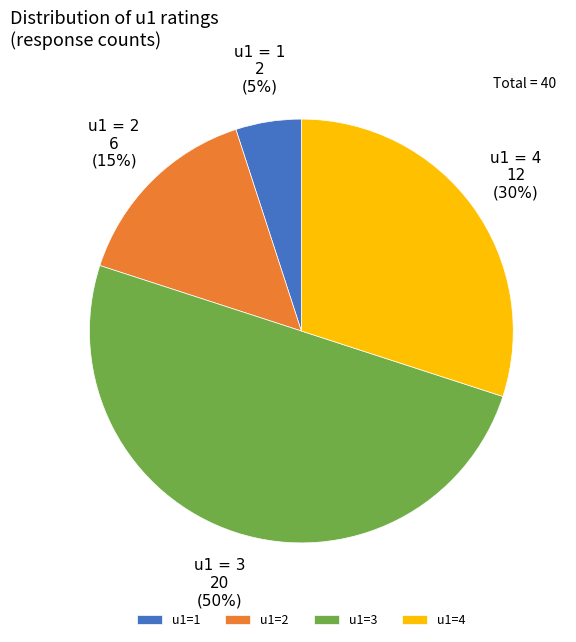

How many slices are in this pie chart?

4